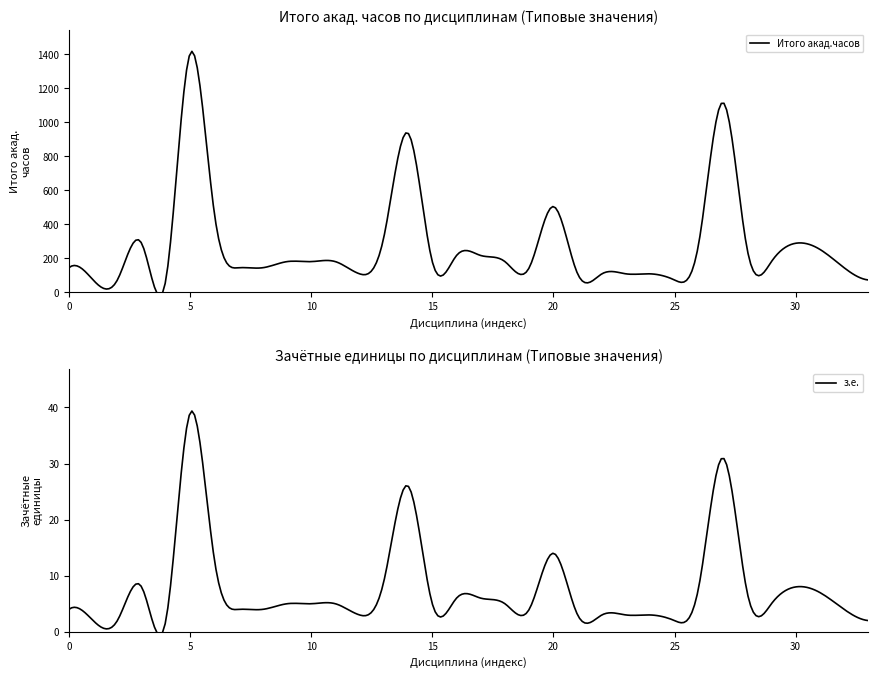

True or false: з.е. and Итого акад.часов cross at least once.

False